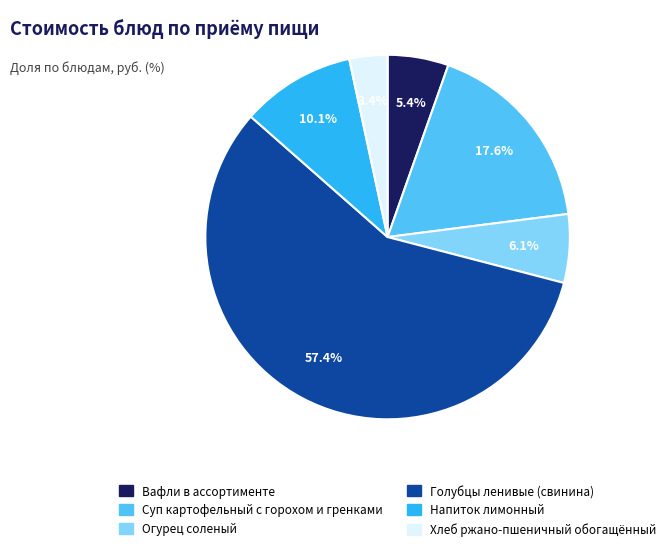

What percentage is the Огурец соленый slice, to the nearest percent?

6%